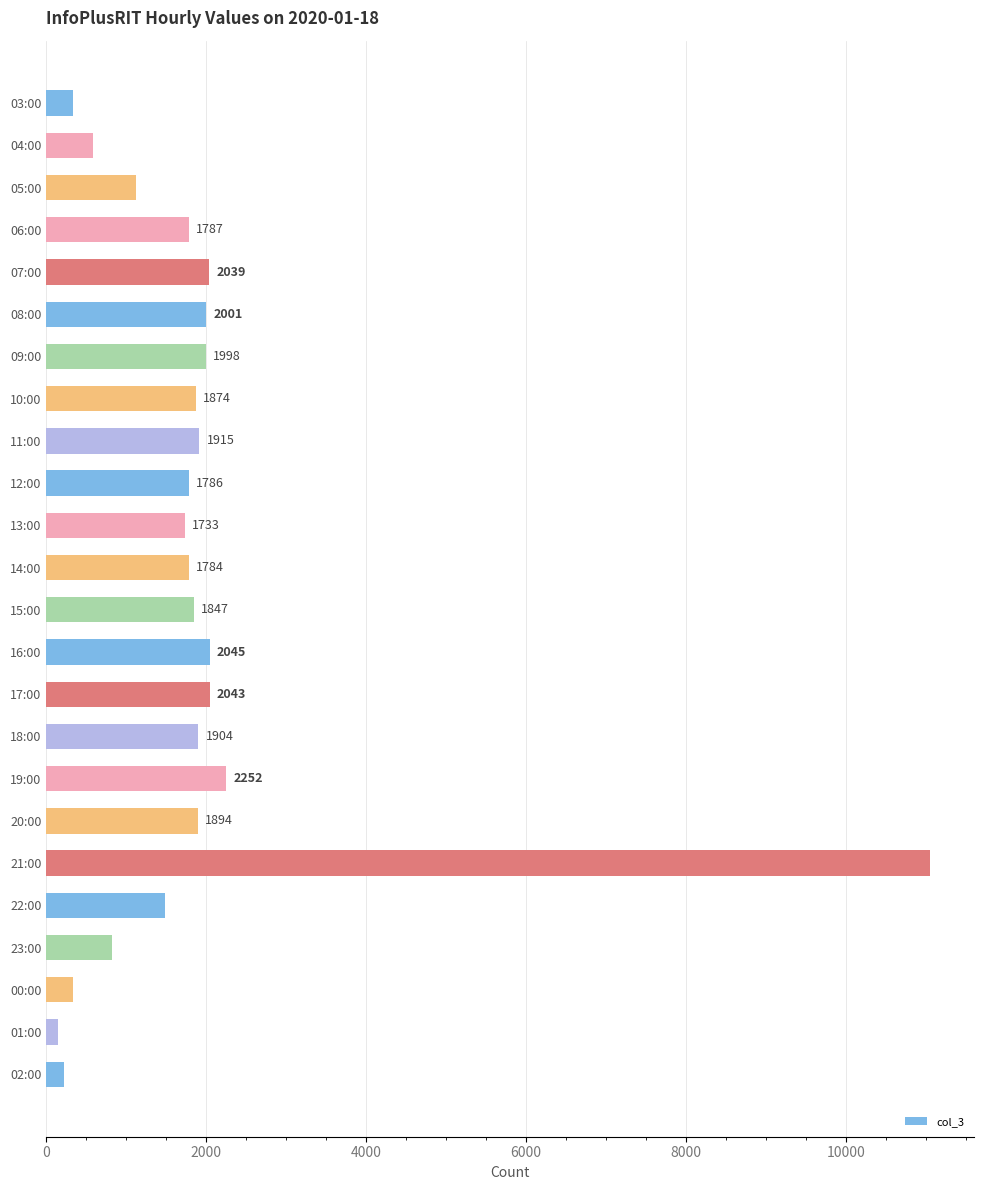

Reading bottom to top, transcribe all the data shown in this chart.

223	148	331	825	1483	11053	1894	2252	1904	2043	2045	1847	1784	1733	1786	1915	1874	1998	2001	2039	1787	1123	589	336